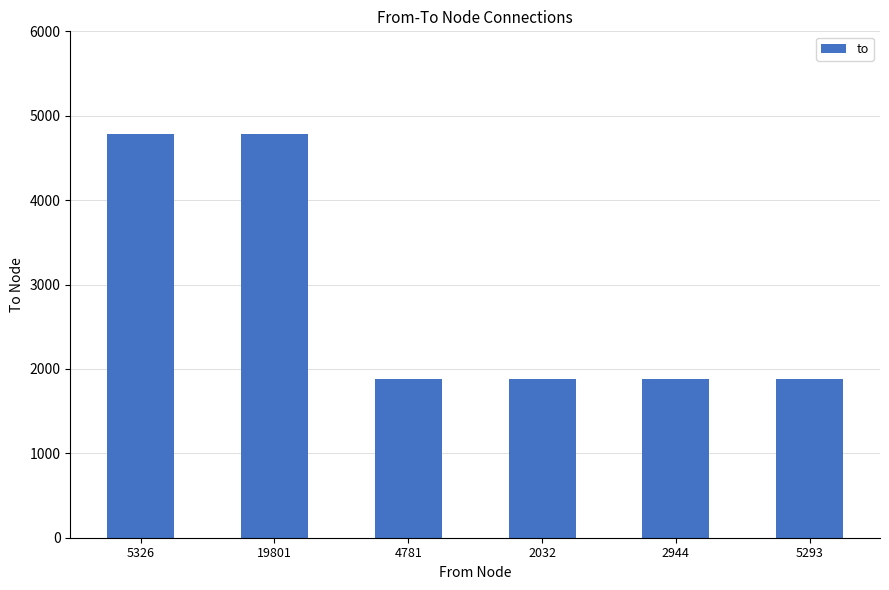

Which has a higher value, 19801 or 4781?

19801